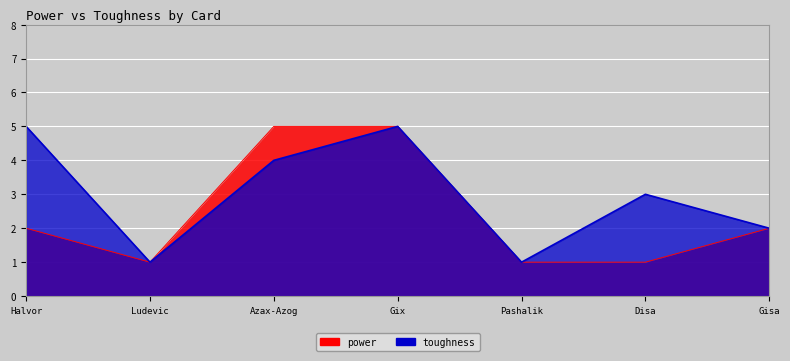

How many data points in power are less than 2?

3